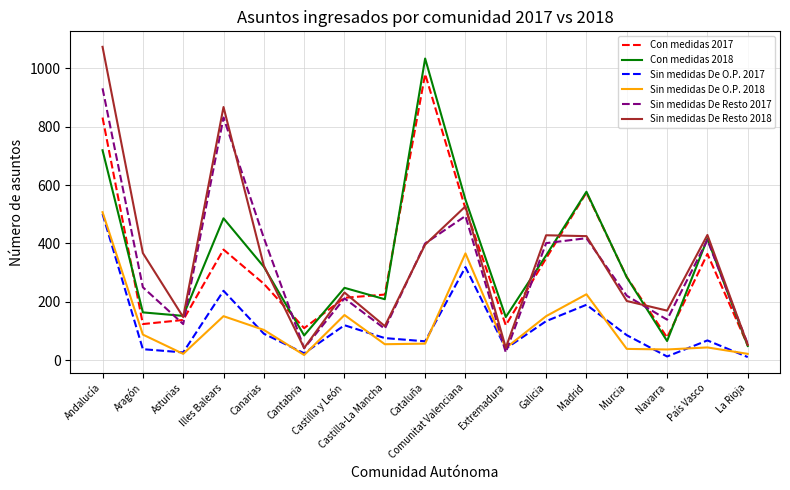

At which category is the sum across all series the highest?

Andalucía